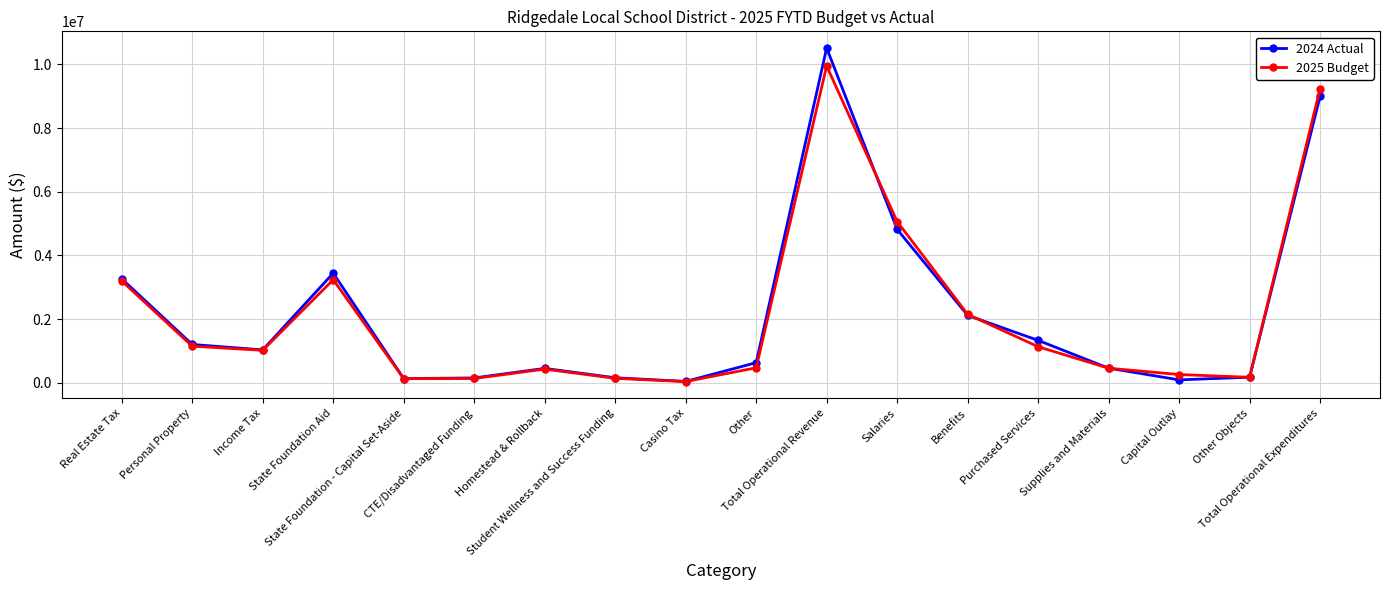

What is the greatest value displayed?

10517453.6